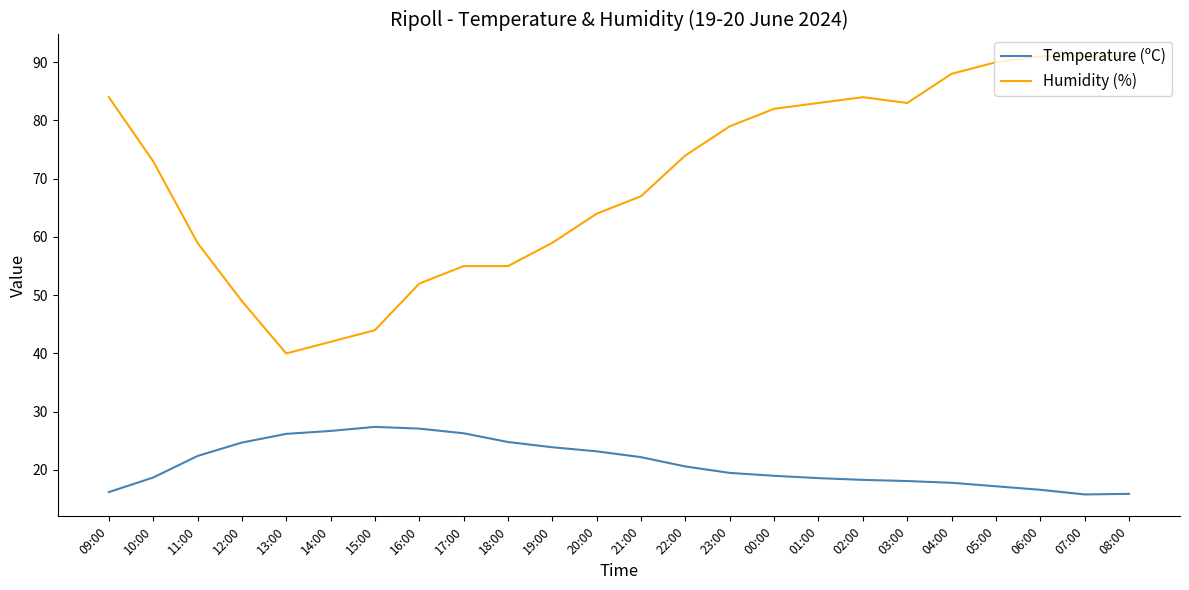

Rank the series by their maximum value, from lowest to highest.

Temperature (ºC), Humidity (%)